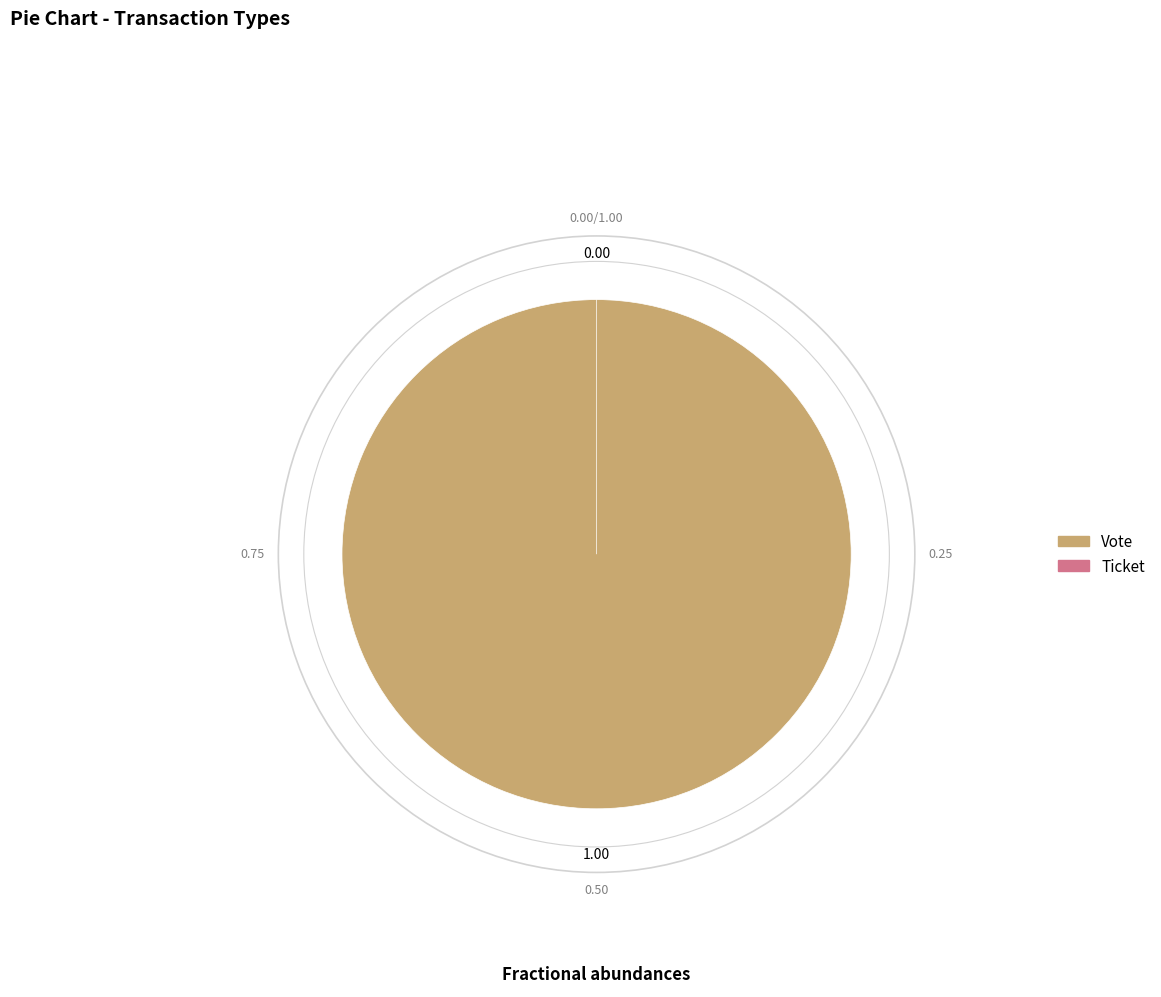

Which category accounts for the majority?

Vote